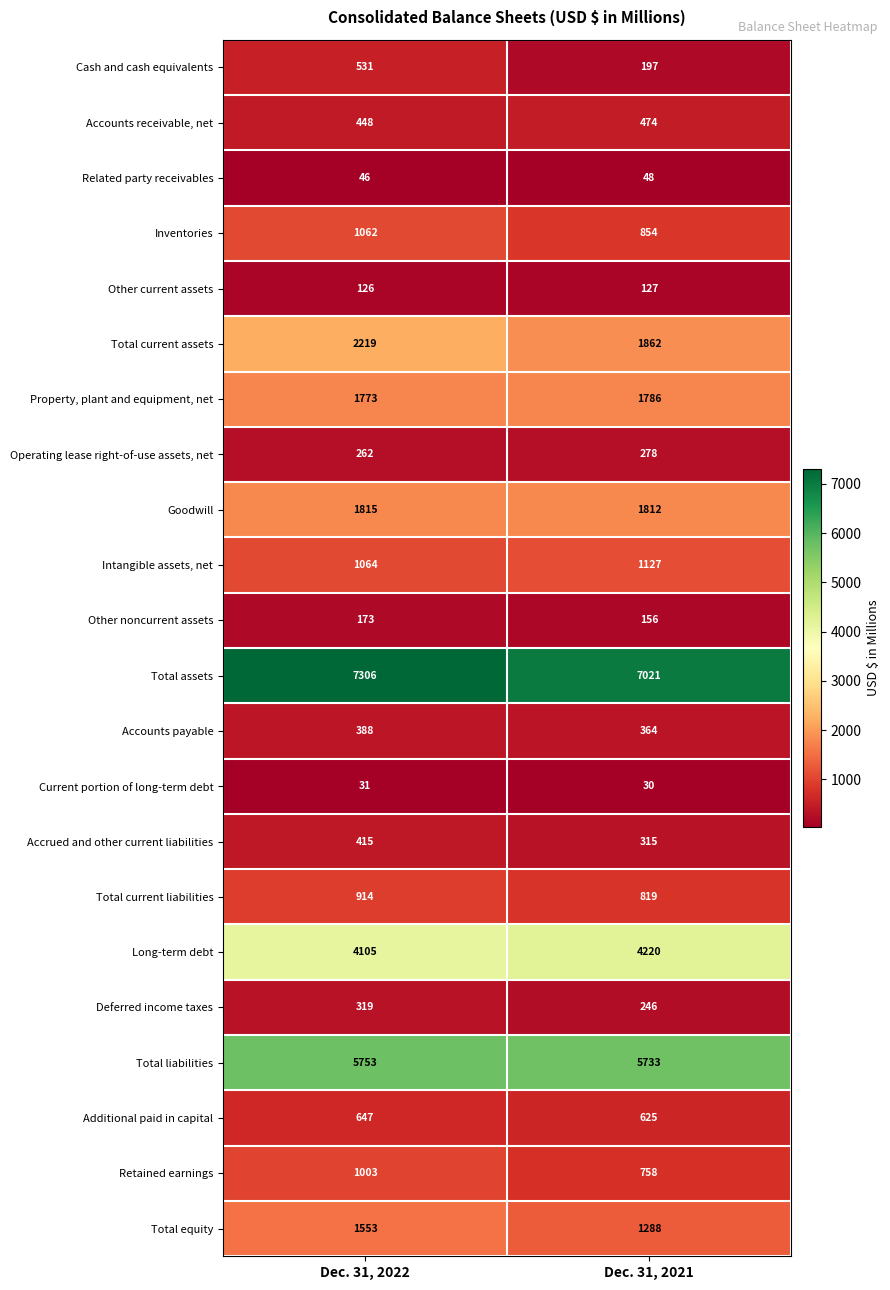

Which series changed the most between Dec. 31, 2022 and Dec. 31, 2021?

Total current assets